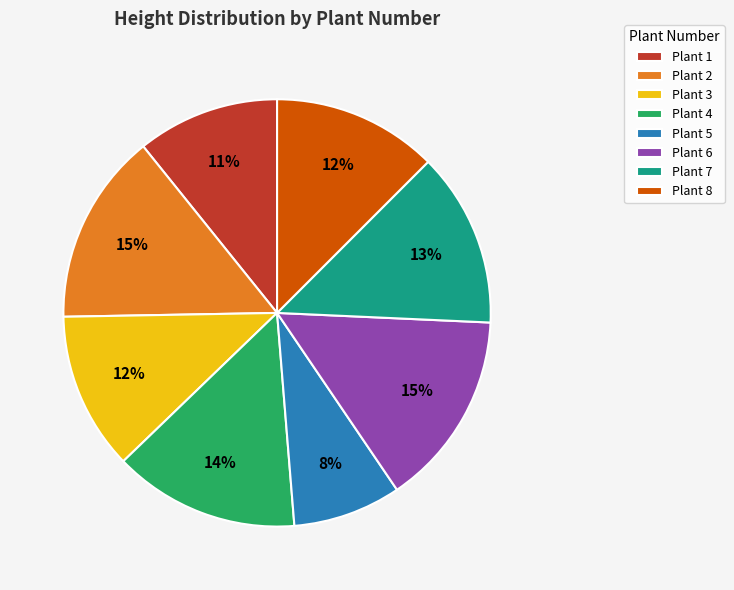

To the nearest percent, what portion does Plant 1 represent?

11%